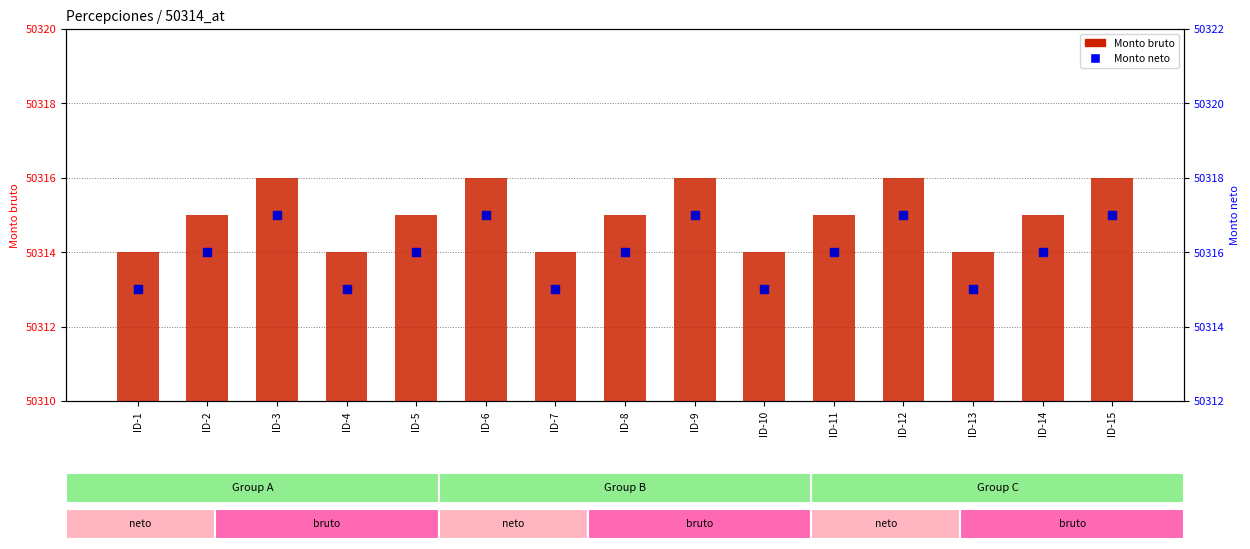

What is the total value across all series at ID-13?

100629